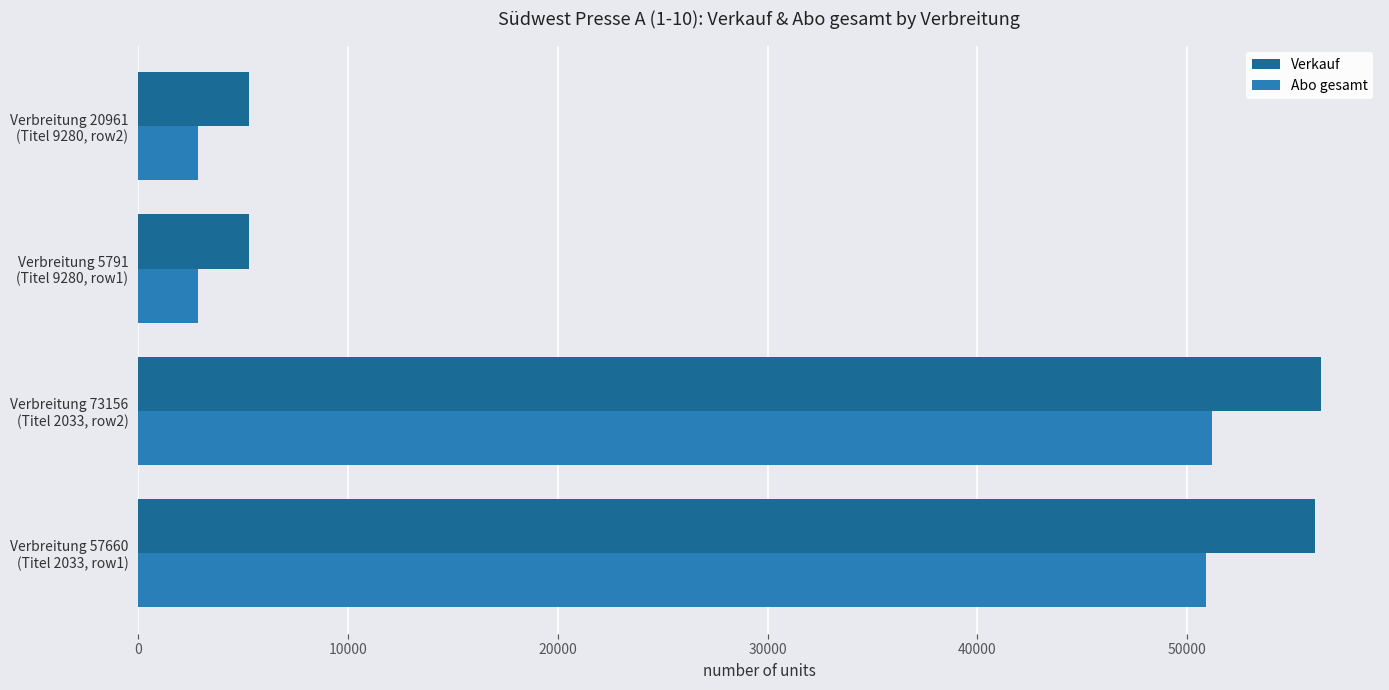

Which series has the widest spread of values?

Verkauf